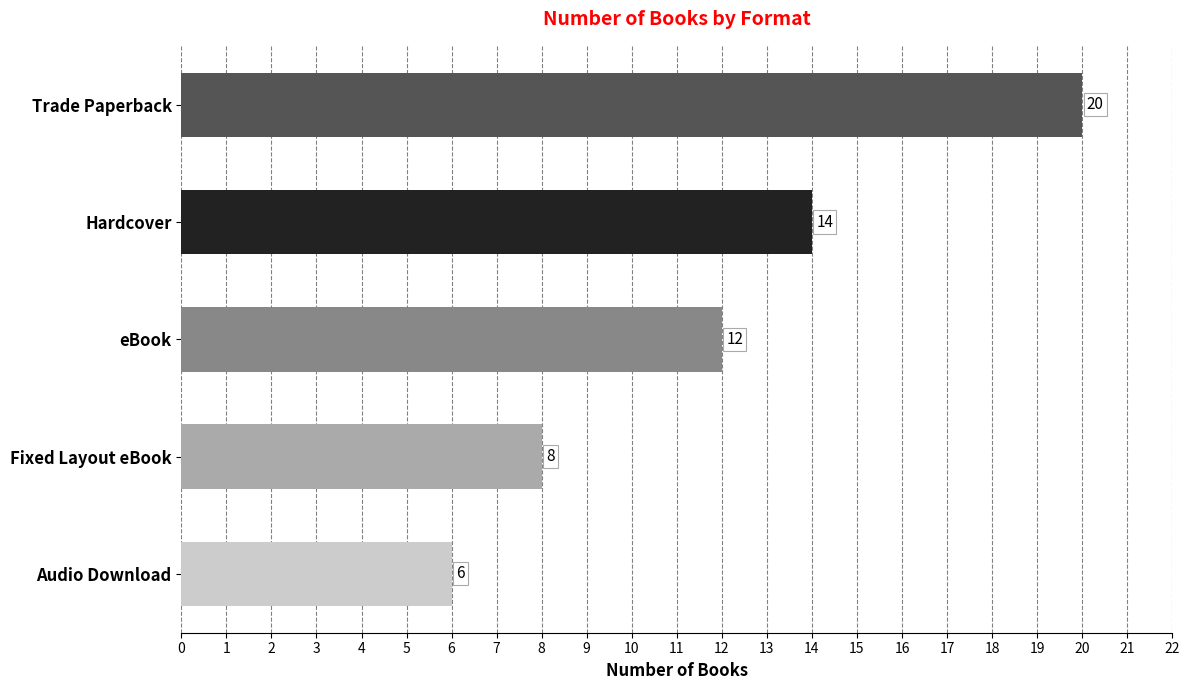

Reading top to bottom, list all the values displayed in this chart.

20	14	12	8	6